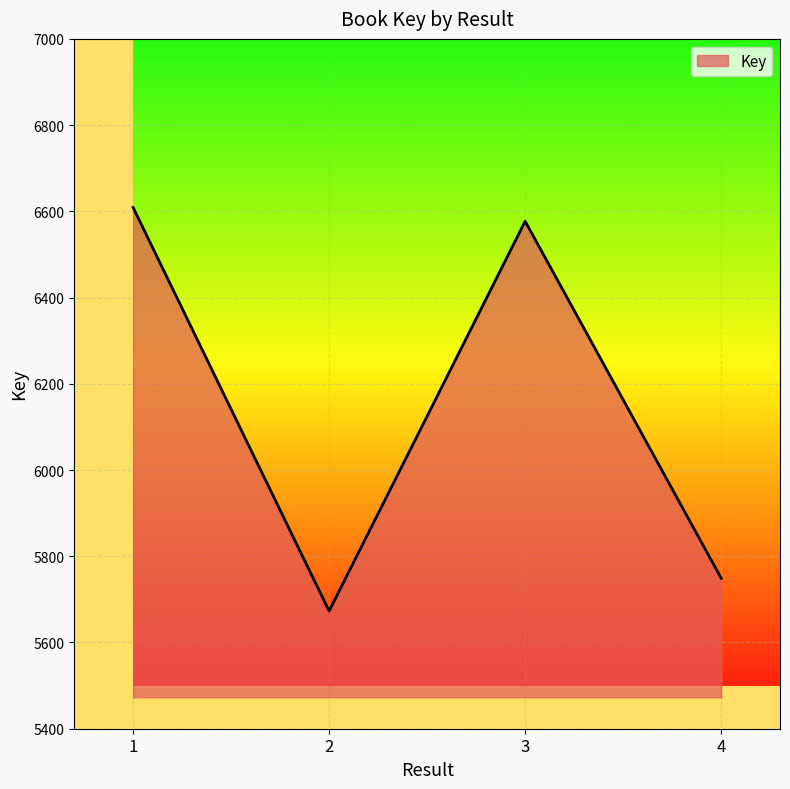

Count the number of categories in the chart.

4